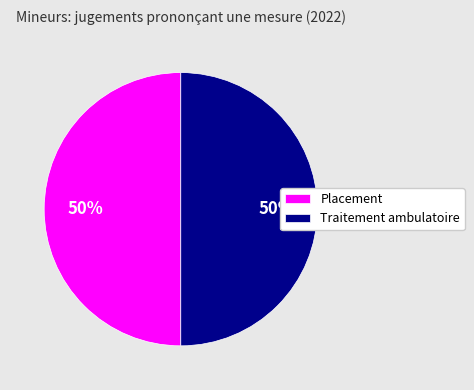

Is the sum of Traitement ambulatoire and Placement greater than half?

Yes